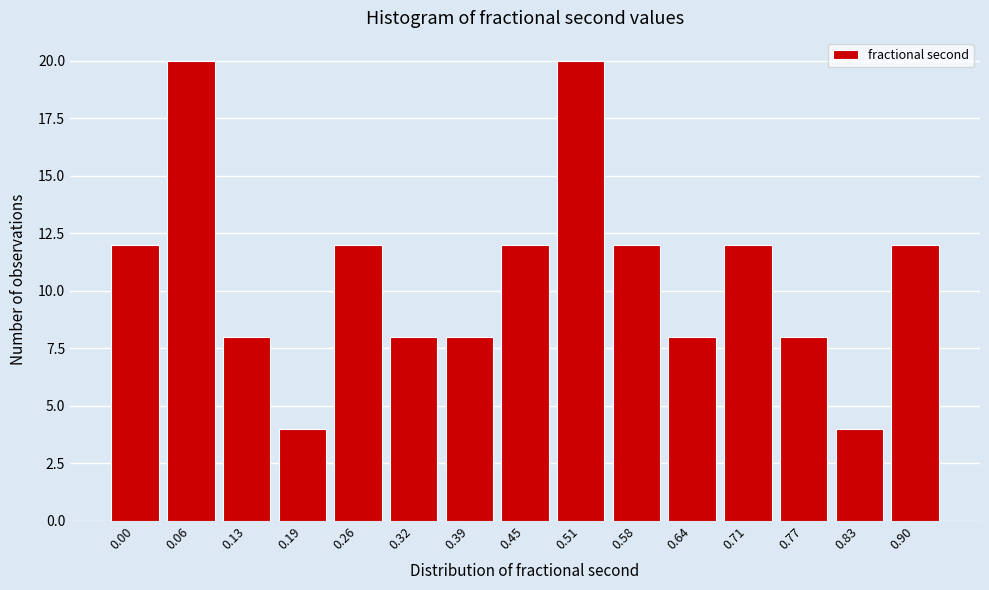

Reading left to right, list all the values displayed in this chart.

0.00=12	0.06=20	0.13=8	0.19=4	0.26=12	0.32=8	0.39=8	0.45=12	0.51=20	0.58=12	0.64=8	0.71=12	0.77=8	0.83=4	0.90=12